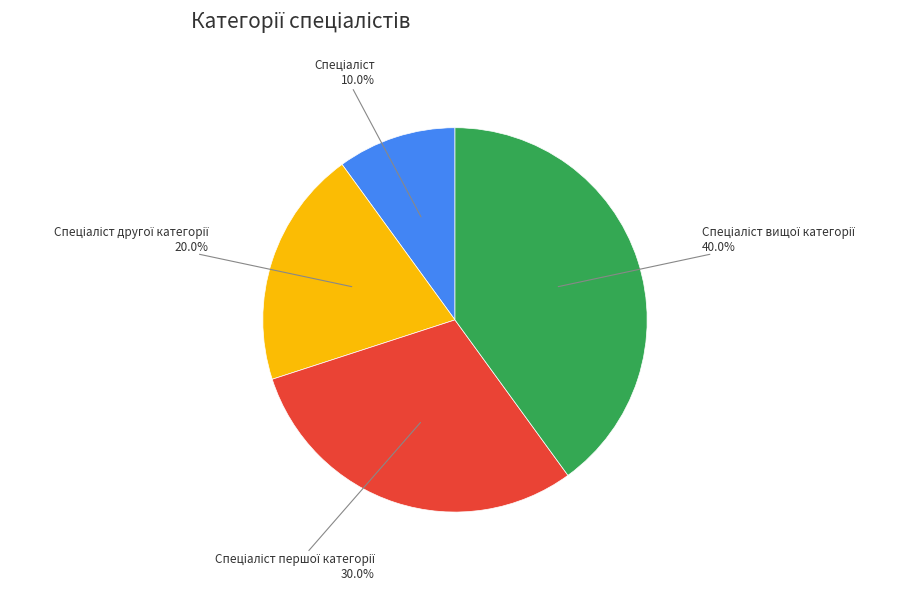

Is there any slice that represents more than half of the pie?

No